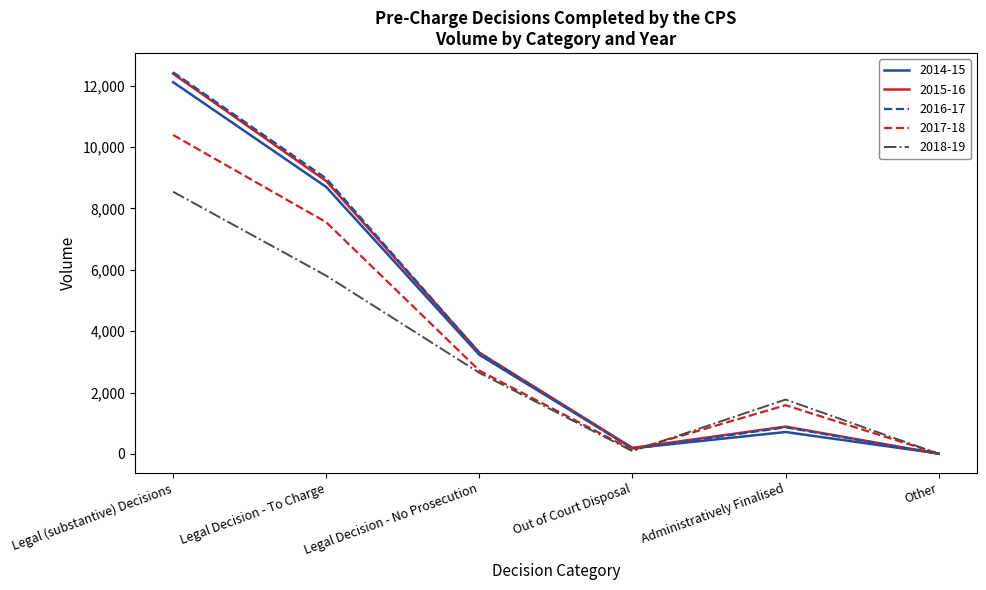

How many interior local valleys does the 2016-17 series have?

1